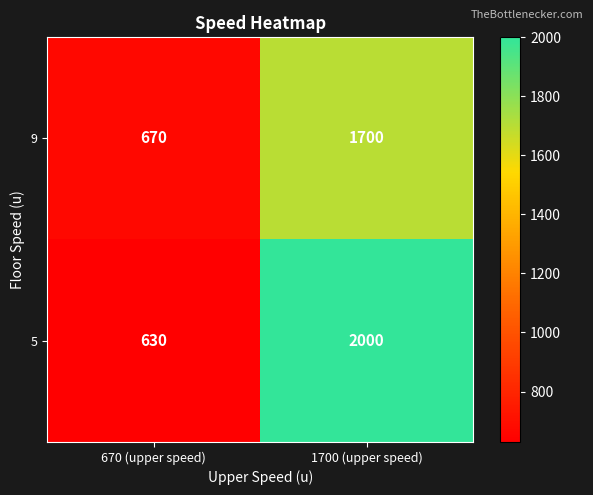

What is the highest value of the 5 series?

2000